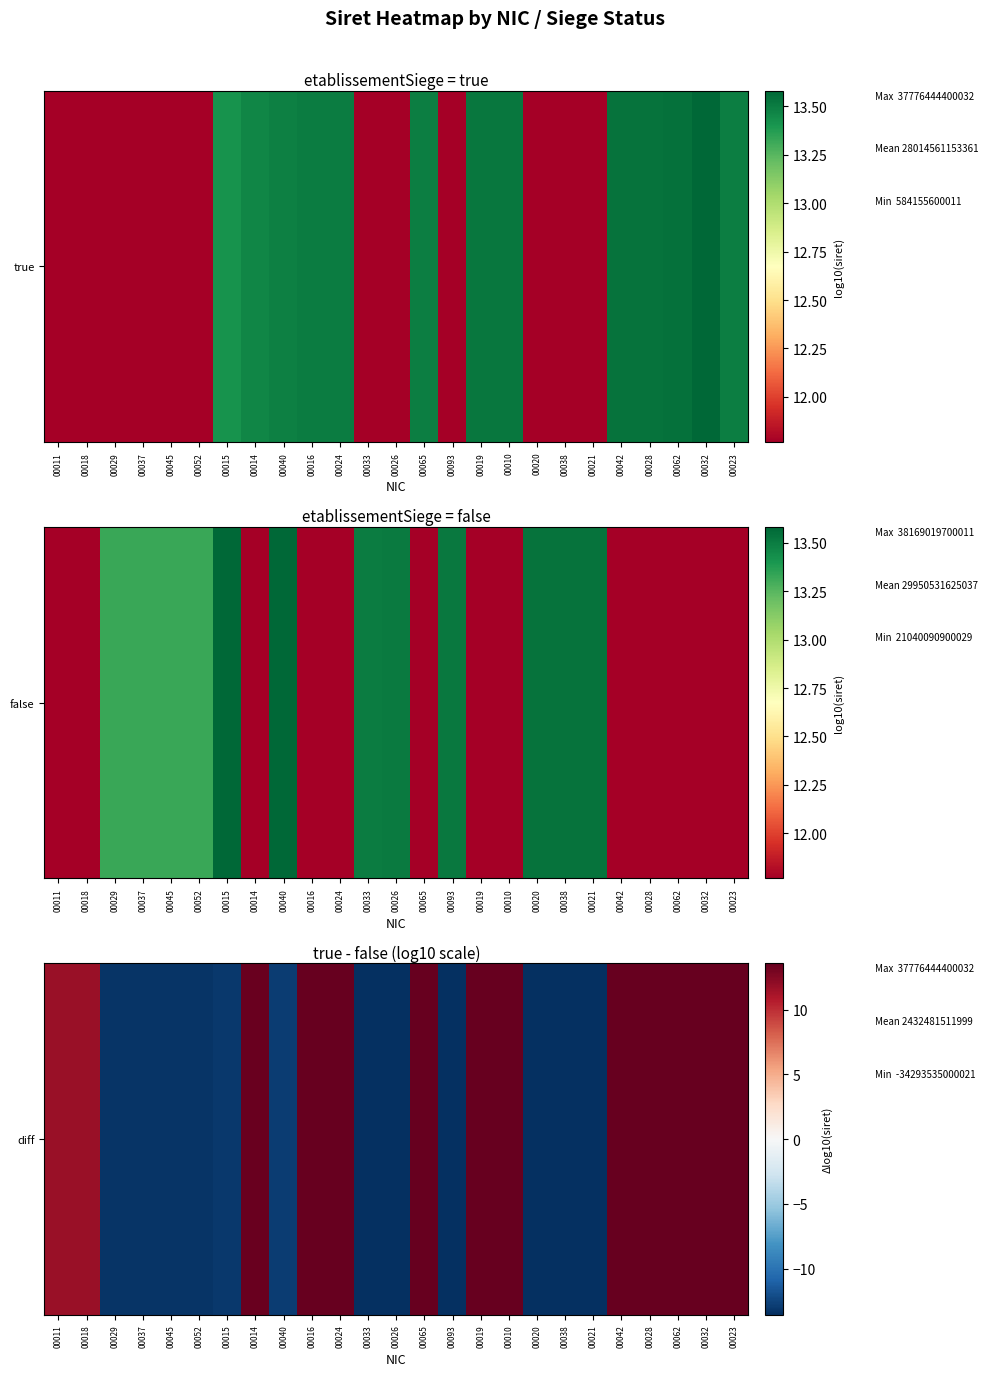

Where is the data nearest to the value 0?

00011